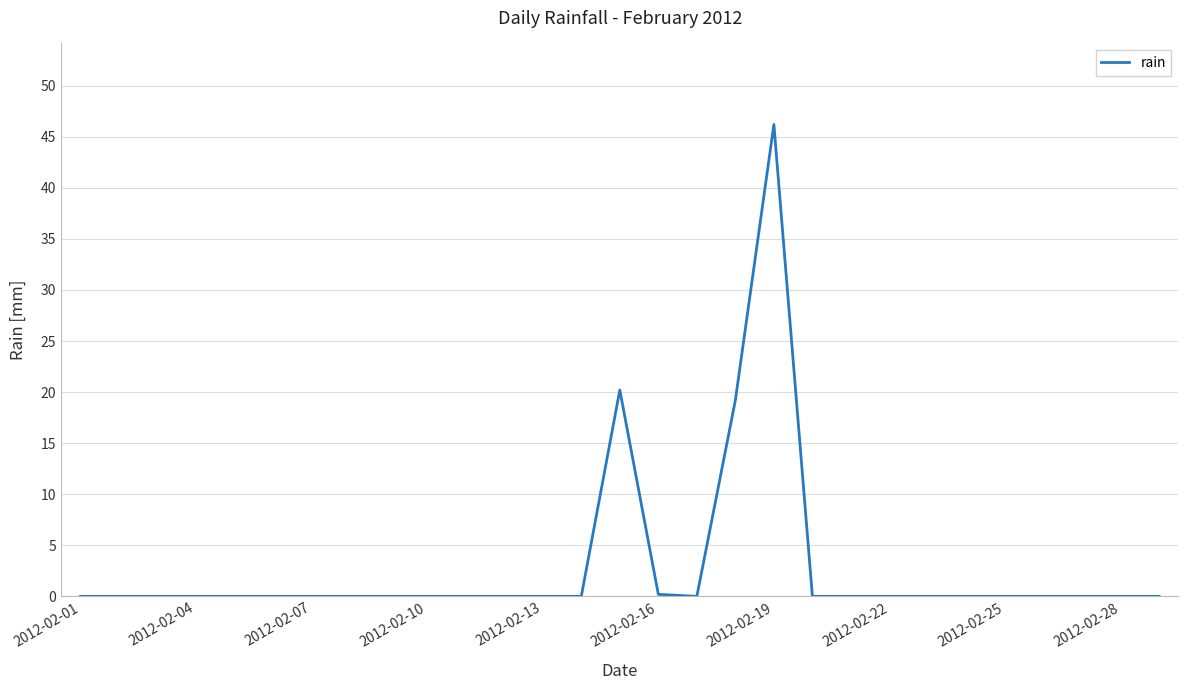

What is the maximum value shown in the chart?

46.2